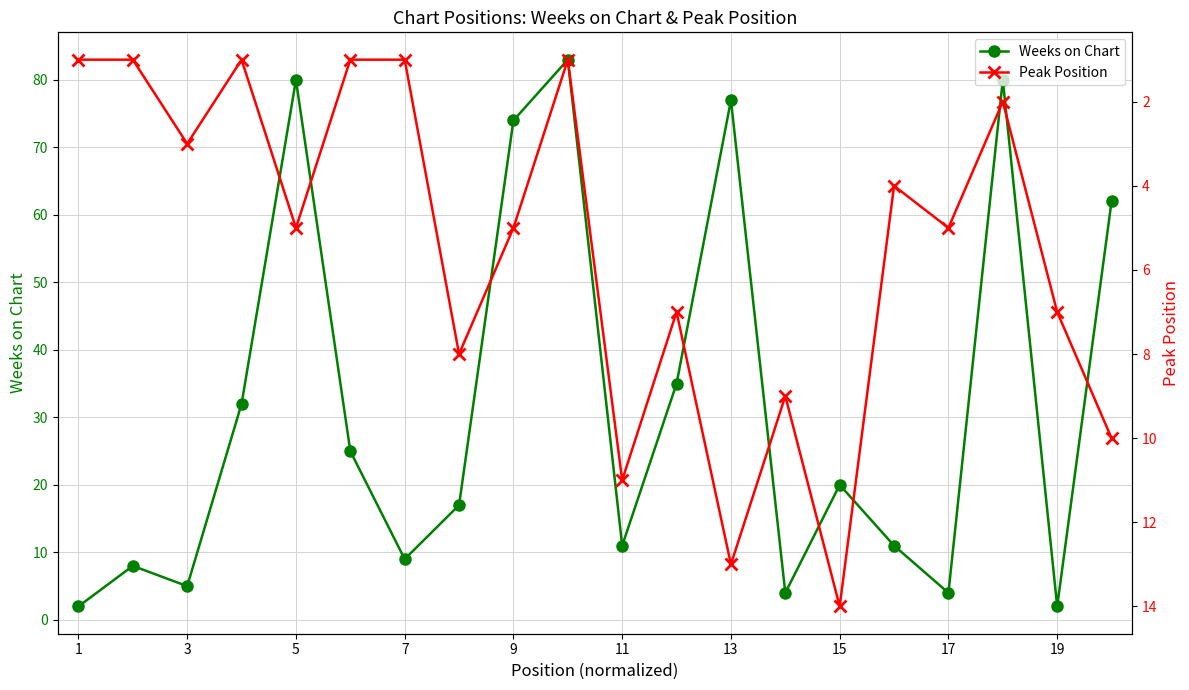

What is the highest value of the Weeks on Chart series?

83